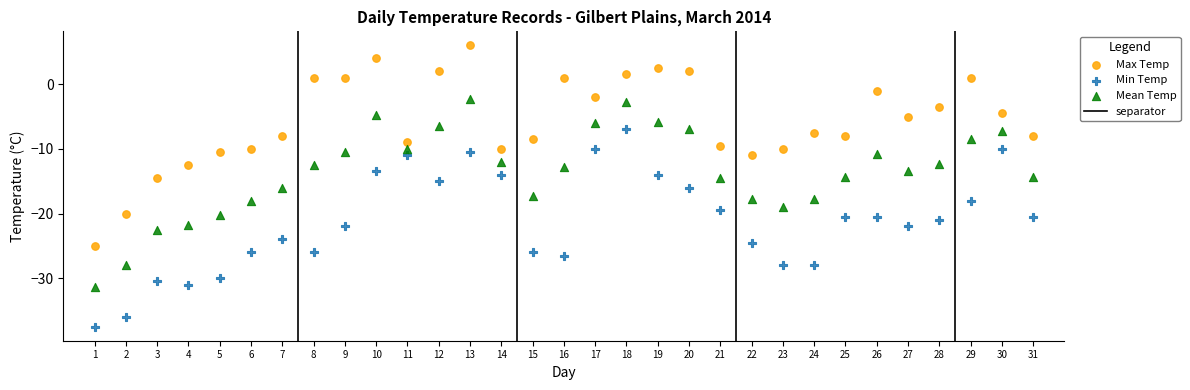

What is the X range (max minus min) for the scatter plot?

30.0